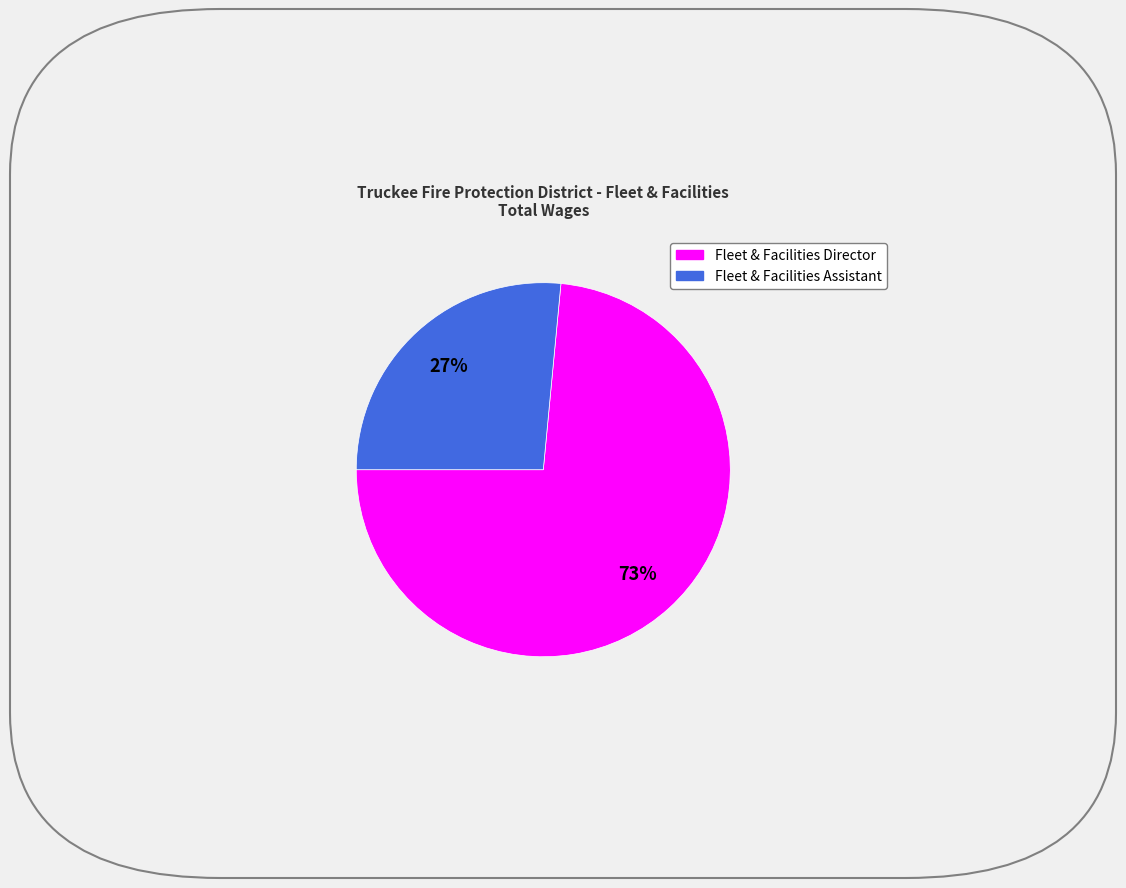

How many segments does this pie chart have?

2